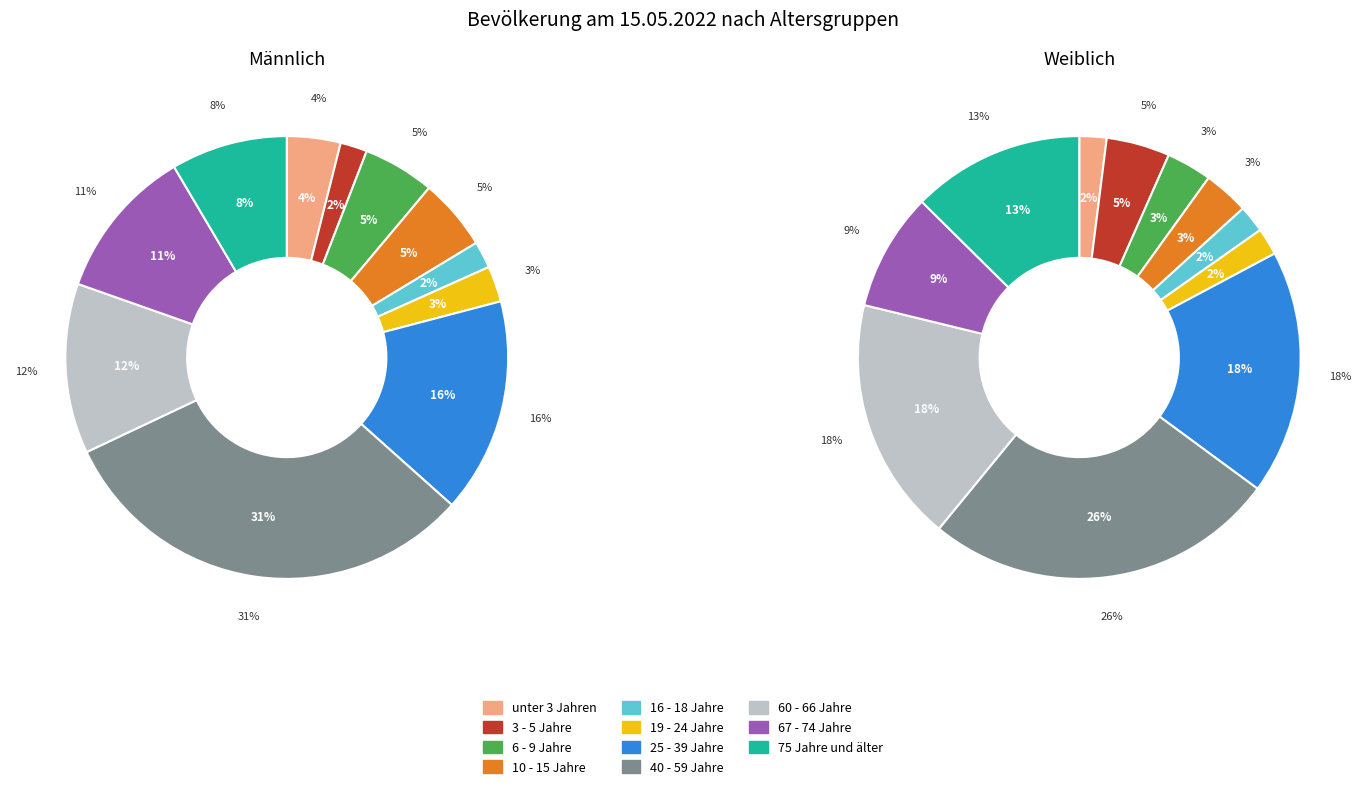

What is the largest slice in the pie chart?

40 - 59 Jahre